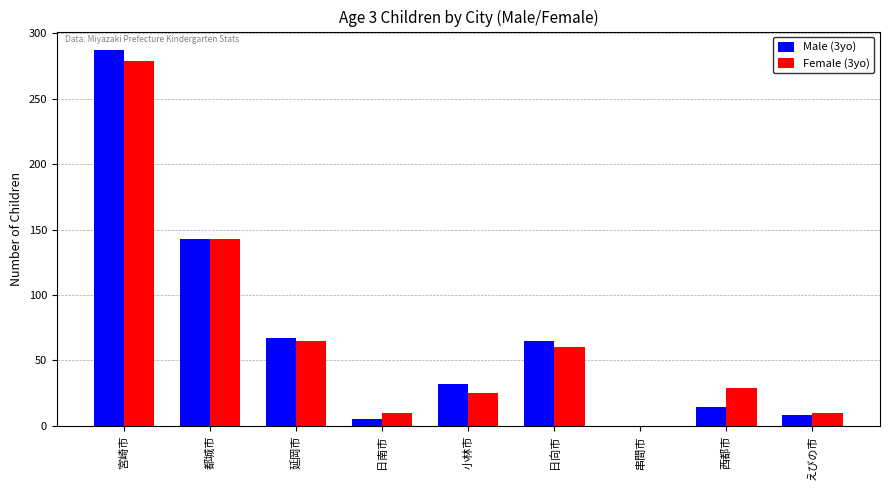

Are the bars horizontal?

No